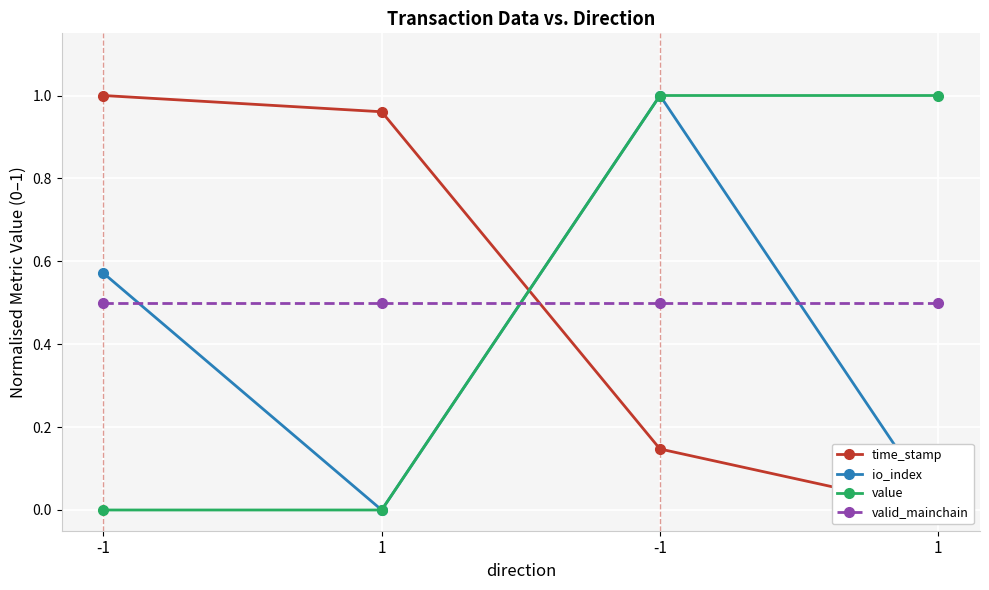

What is the difference between the second highest and minimum values in the time_stamp series?

1.0